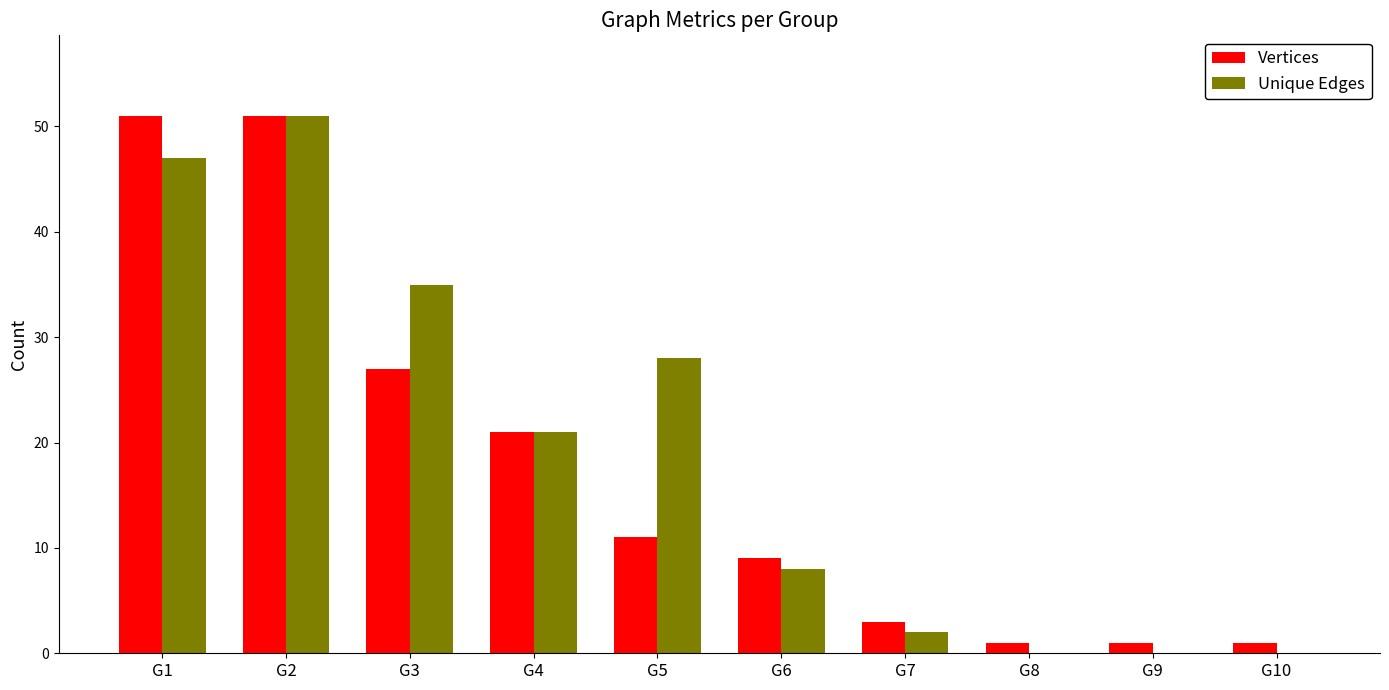

What are all the series names shown in the legend?

Vertices, Unique Edges